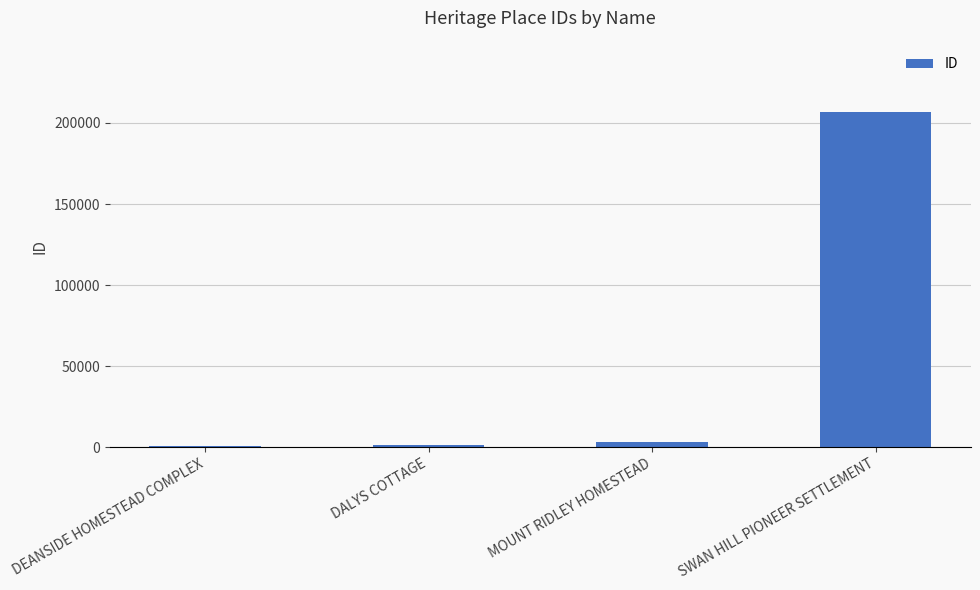

What is the change in value from MOUNT RIDLEY HOMESTEAD to SWAN HILL PIONEER SETTLEMENT?

+203501